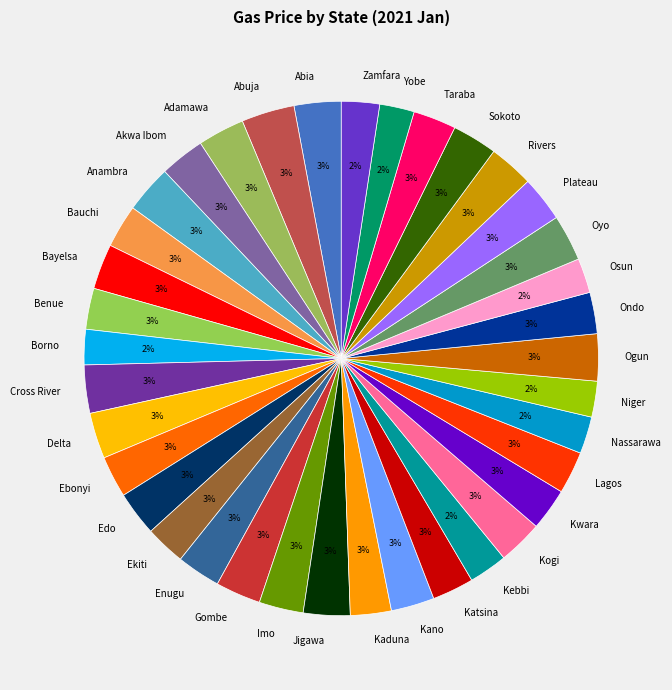

To the nearest percent, what is the combined percentage of Oyo and Imo?

6%